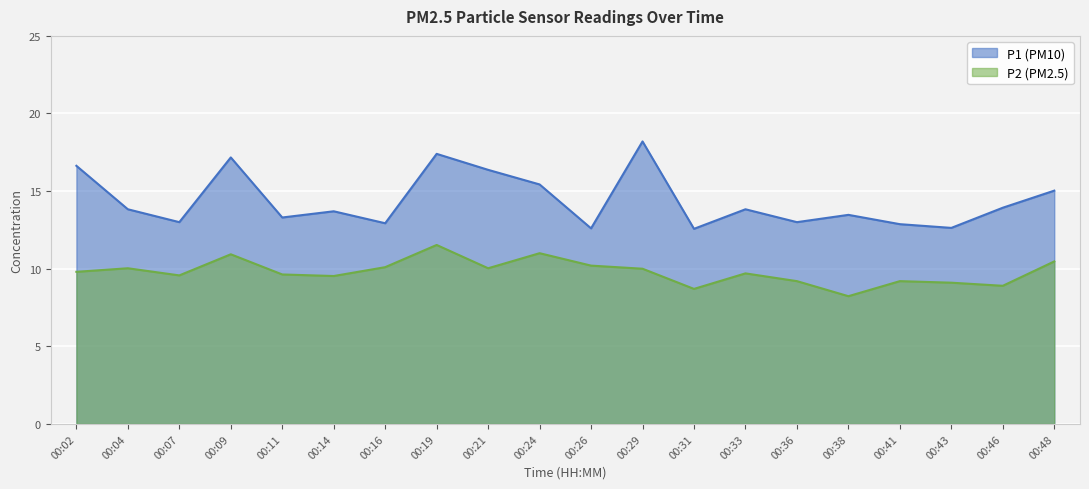

The P1 series shows 10.3 at 00:02. True or false?

False